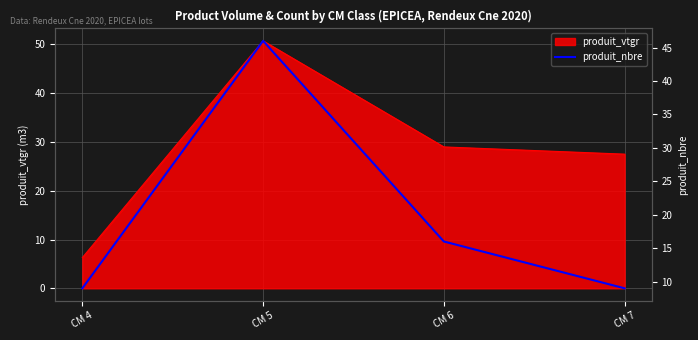

Reading left to right, list all the values displayed in this chart.

9	46	16	9